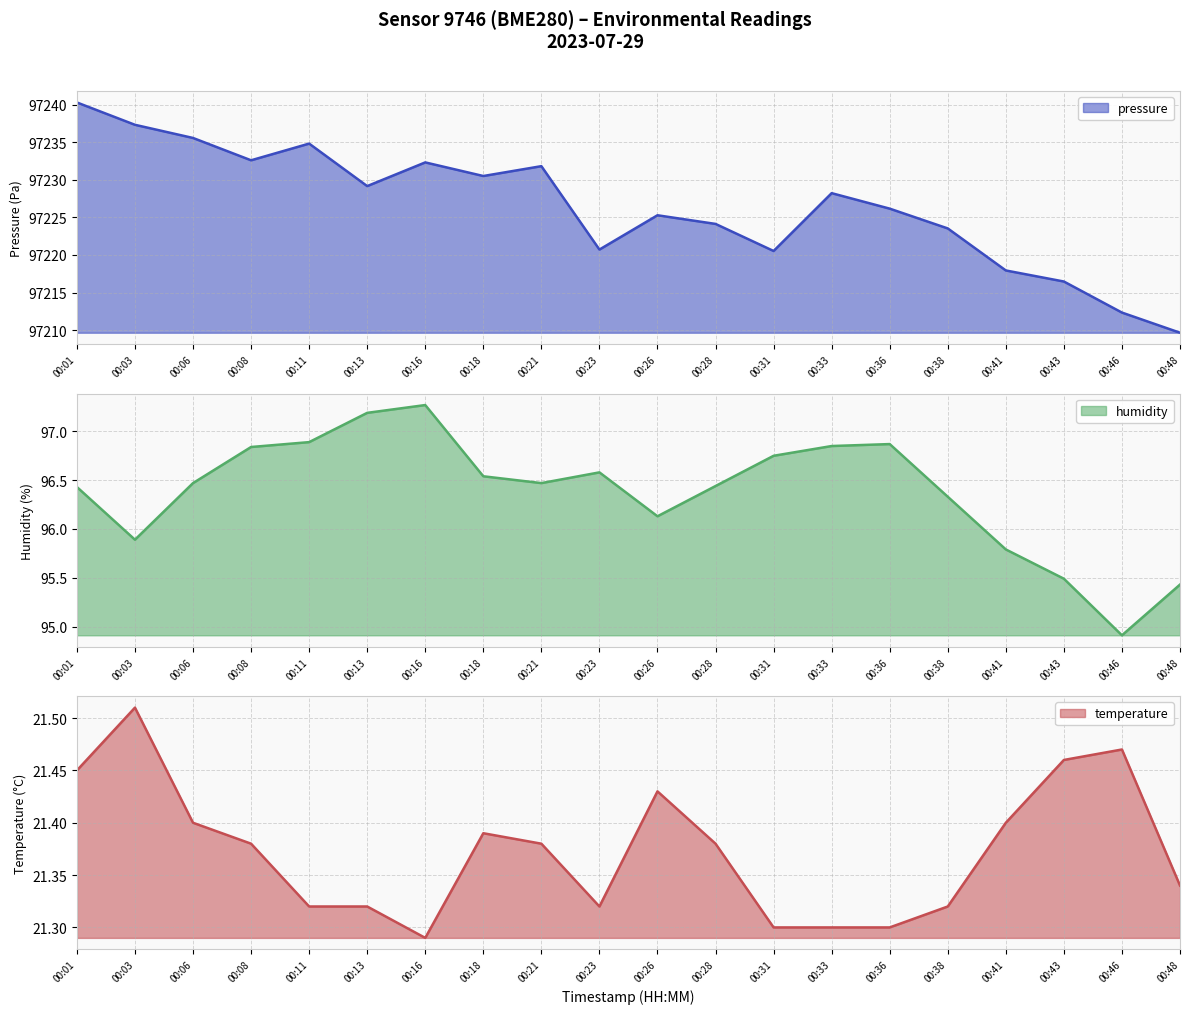

What is the lowest value of the pressure series?

97209.7